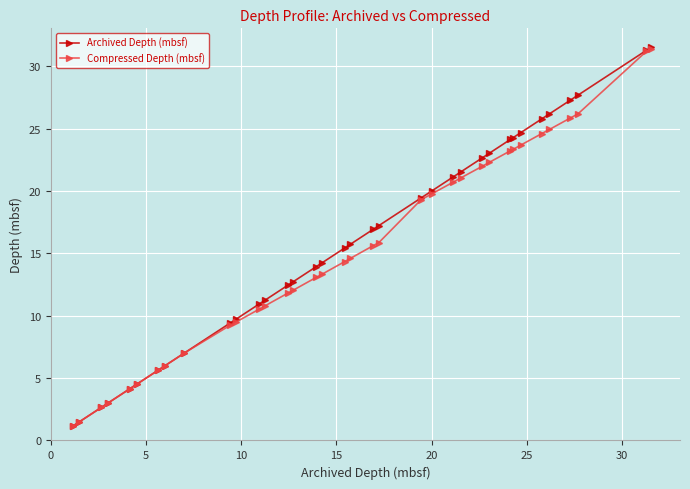

How many values in the Archived Depth (mbsf) series are below 15?

17